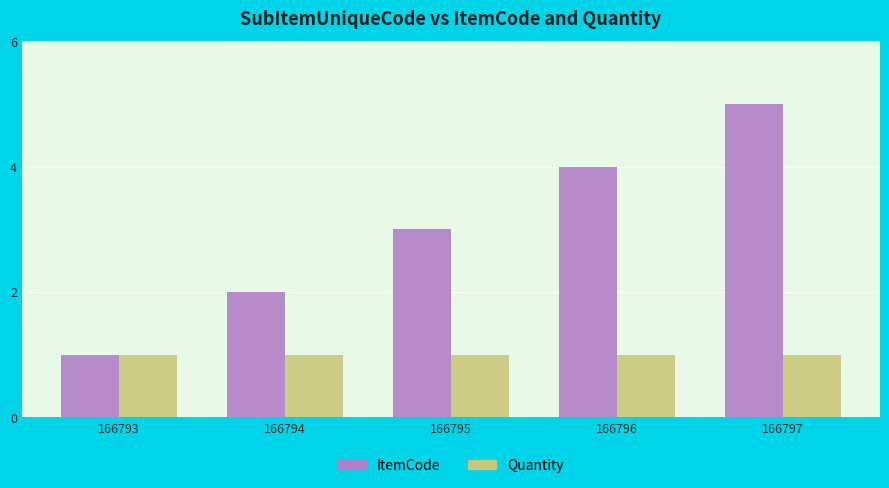

Is the value of ItemCode at 166794 greater than the value of Quantity at 166796?

Yes